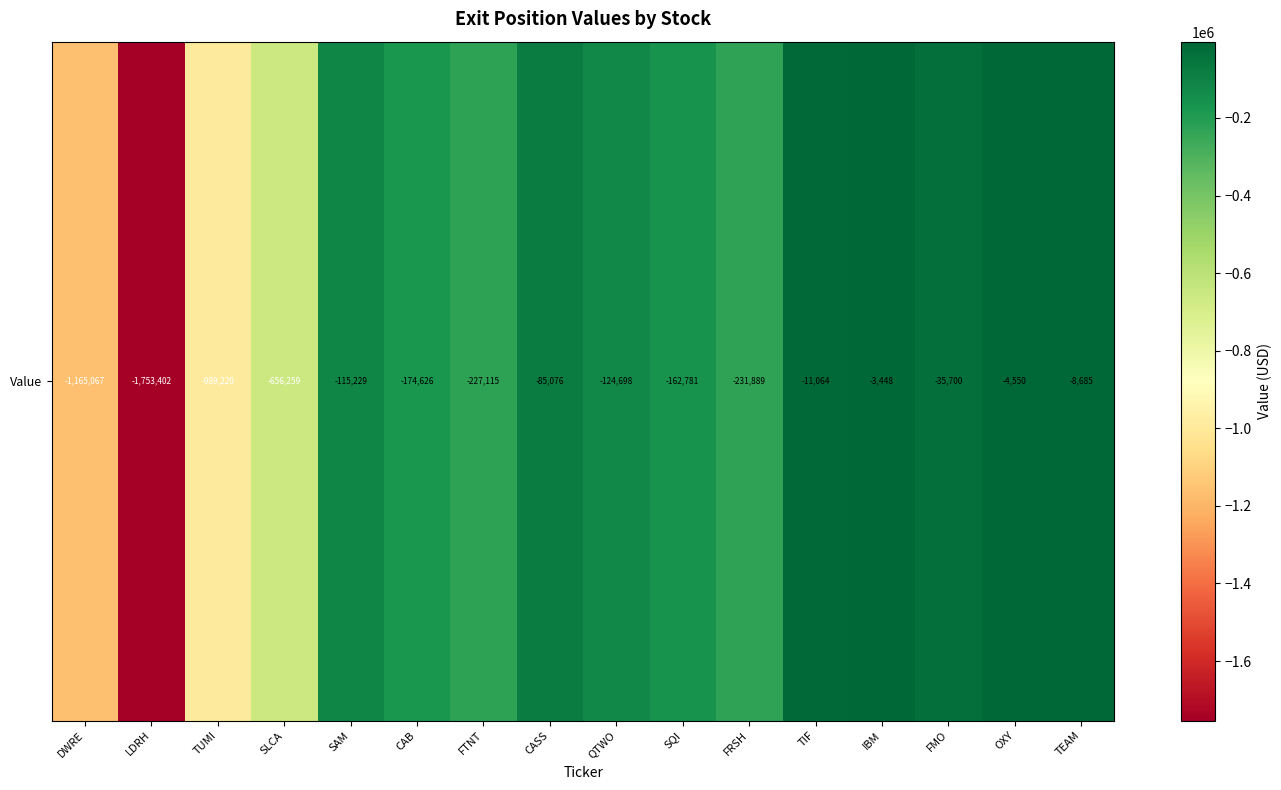

List the labels in order of value, smallest first.

LDRH, DWRE, TUMI, SLCA, FRSH, FTNT, CAB, SQI, QTWO, SAM, CASS, FMO, TIF, TEAM, OXY, IBM